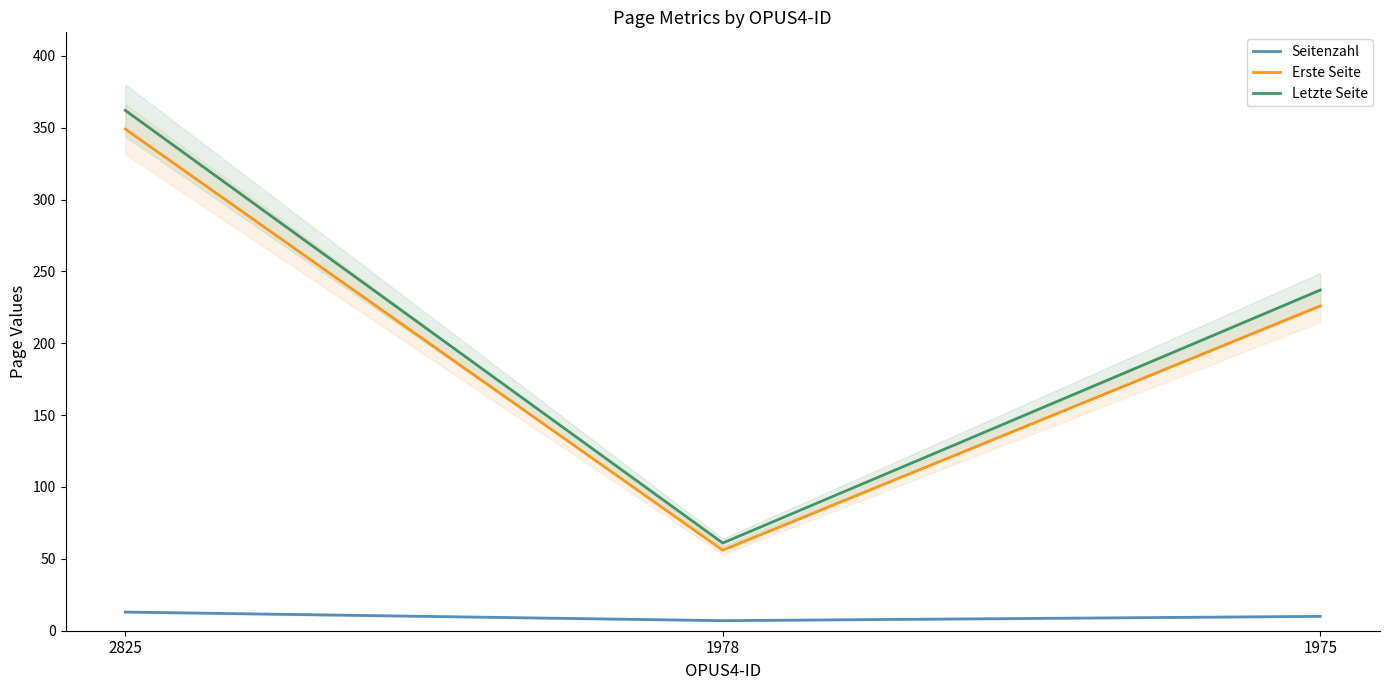

Is it true that Erste Seite equals 349 at 2825?

True